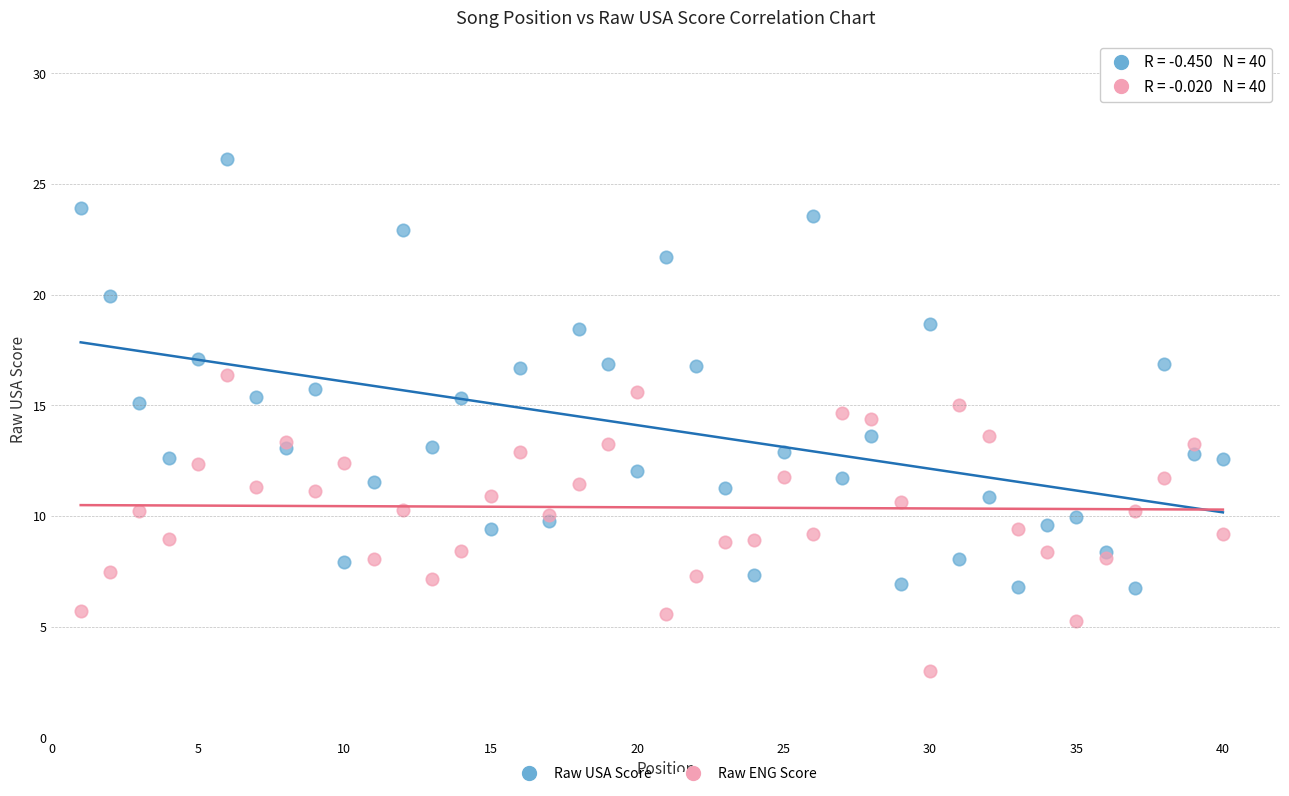

What is the X range (max minus min) for the scatter plot?

39.0